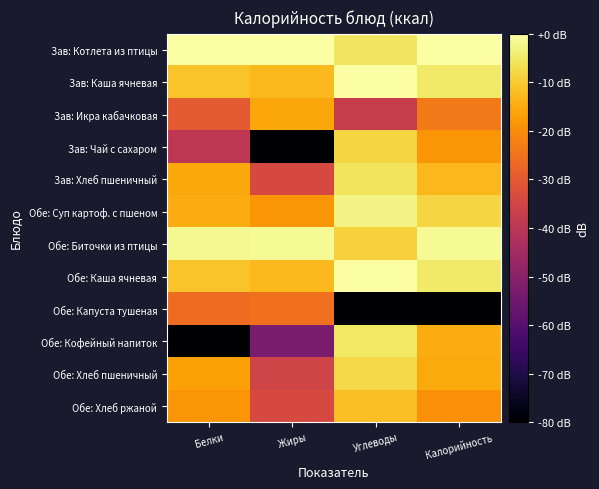

What is the total value across all series at Жиры?

-362.4